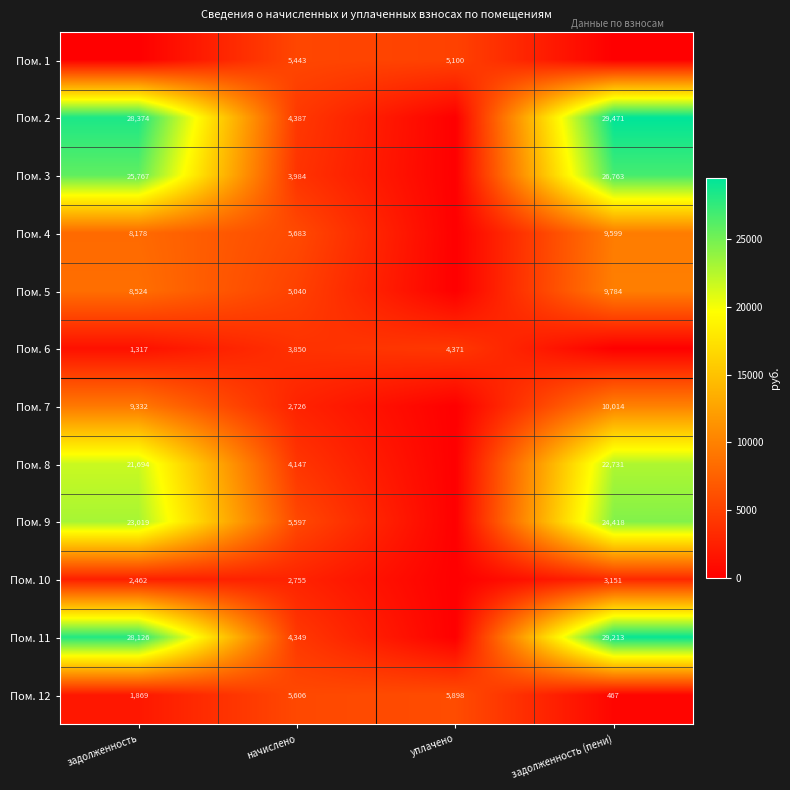

What is the sum of the Пом. 12 values at уплачено and задолженность (пени)?

6365